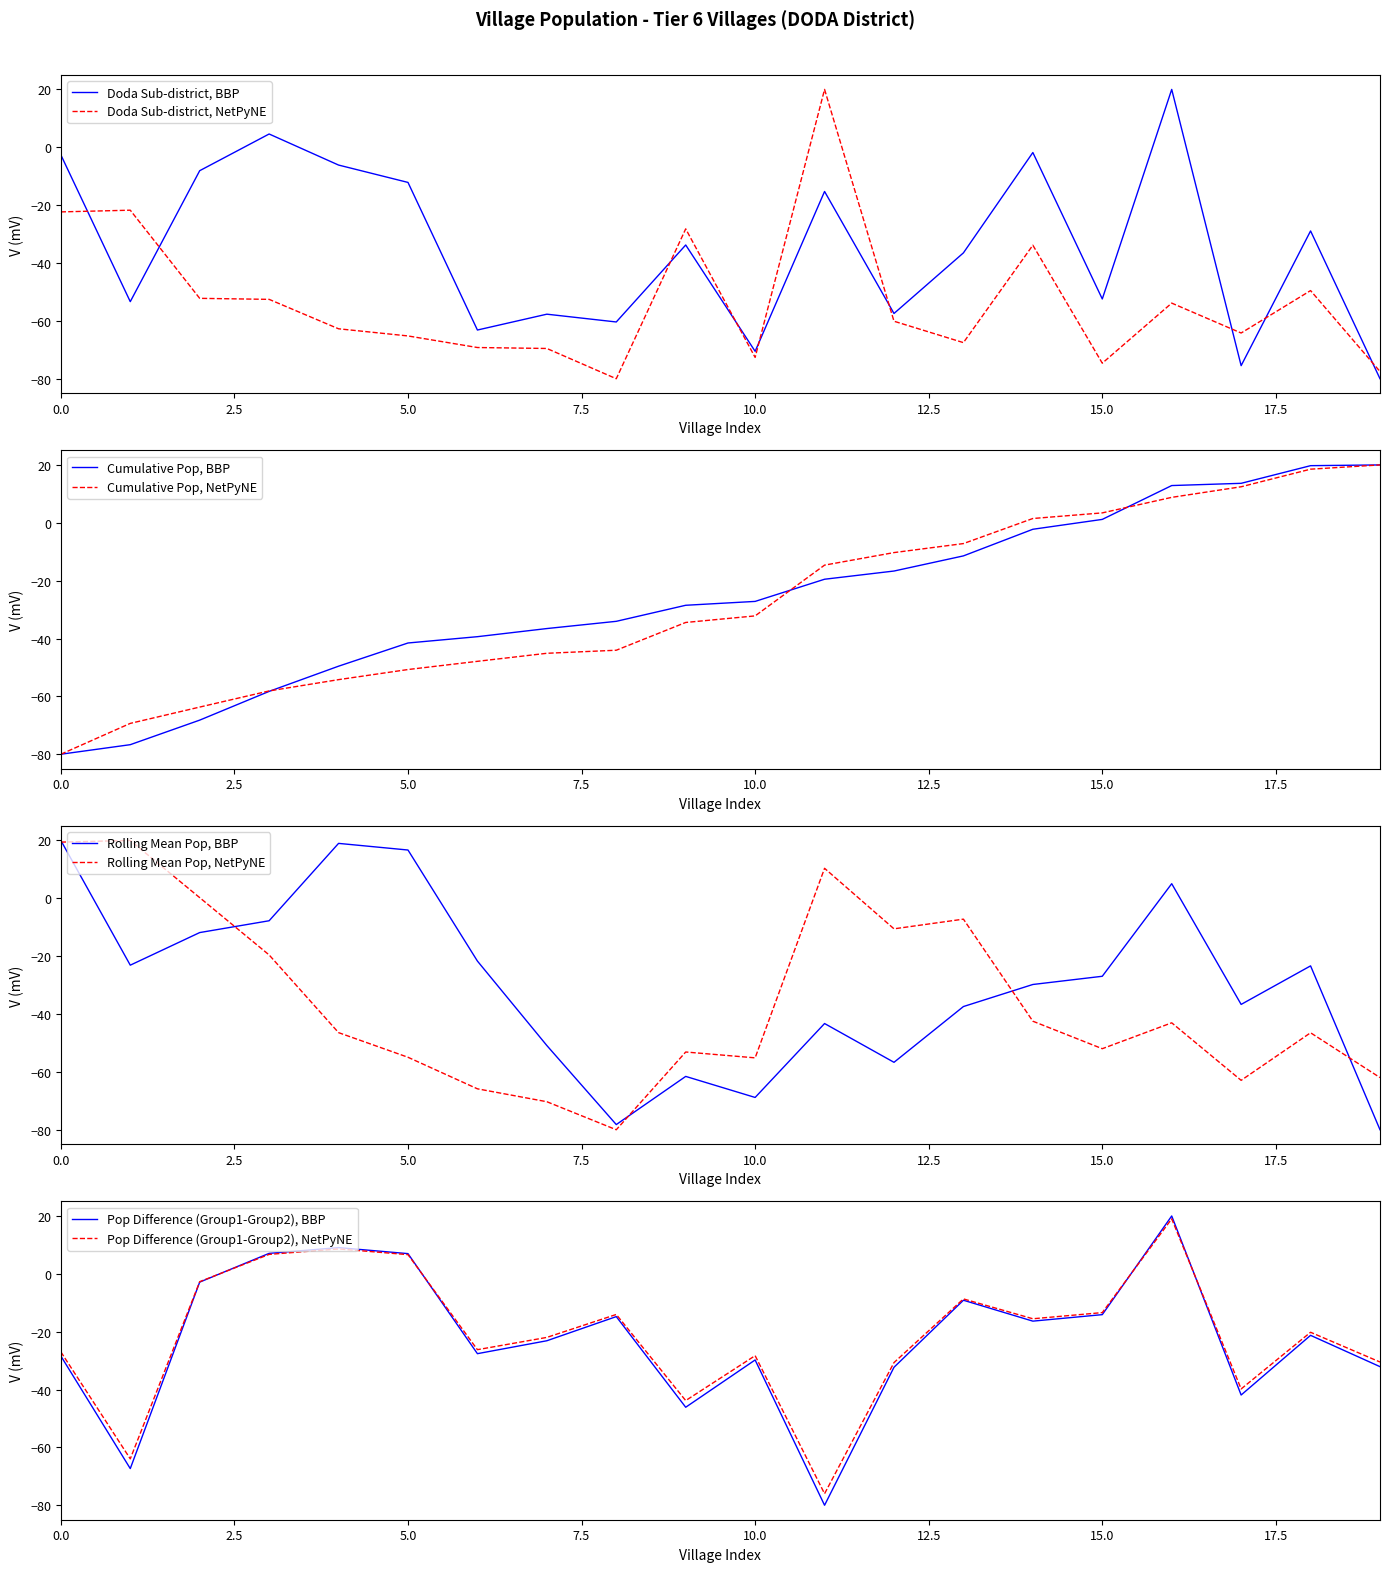

After their last crossing, which series has the higher values: Doda Sub-district, NetPyNE or Doda Sub-district, BBP?

Doda Sub-district, NetPyNE